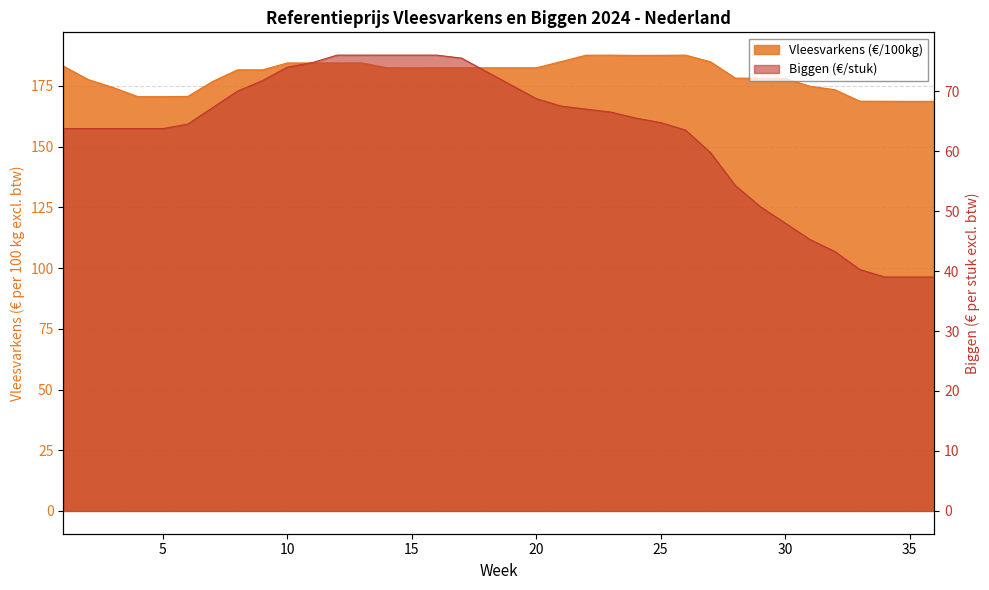

Is the value of Vleesvarkens (€/100kg) at 22 greater than the value of Biggen (€/stuk) at 17?

Yes